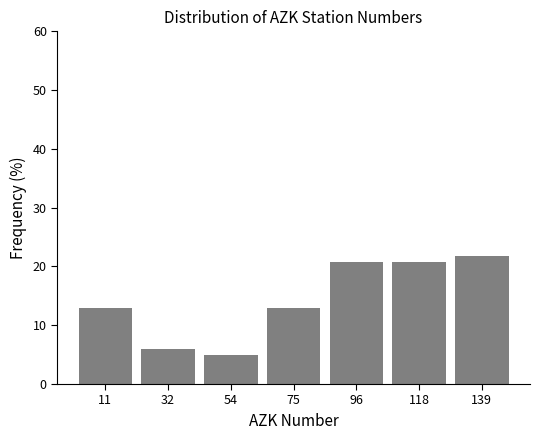

Reading left to right, list every bar in this chart as the range it spans on the x-axis followed by its height. Neither the bar edges nor the heights are printed on the chart, so give them approximately, as read against the axes.

0 to 20: 13
20 to 45: 6
45 to 65: 5
65 to 85: 13
85 to 105: 21
105 to 130: 21
130 to 150: 22